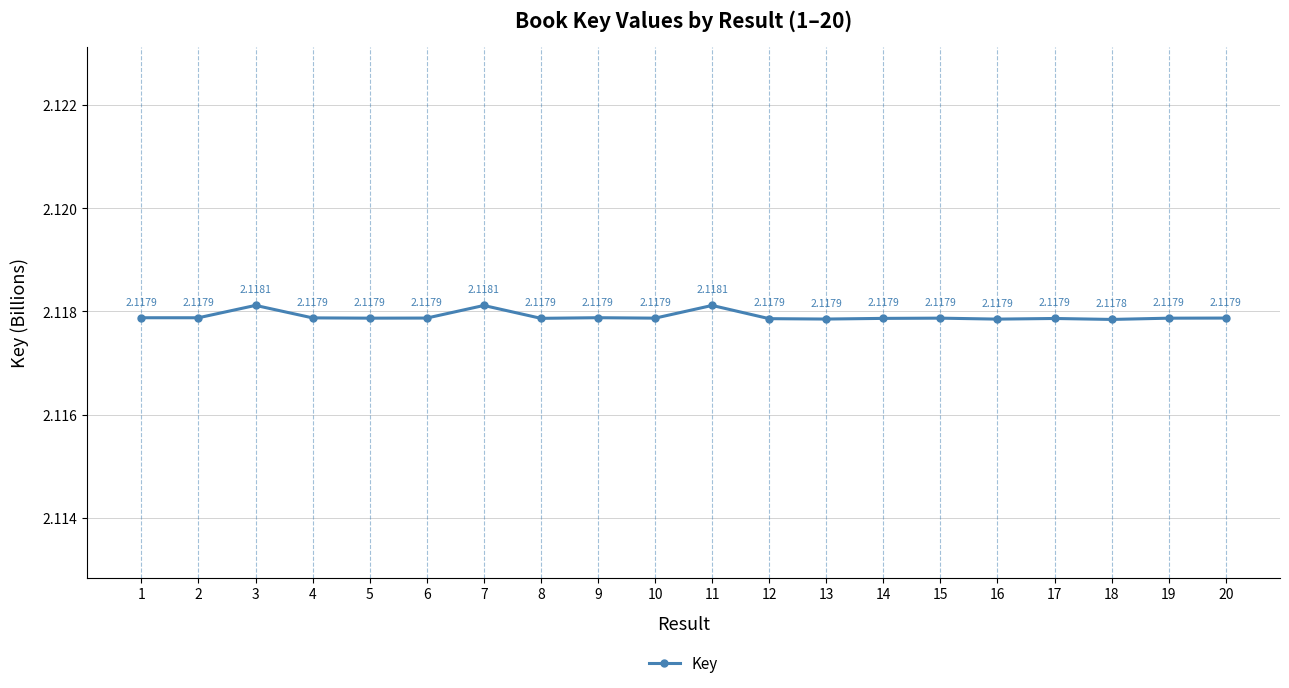

Does the chart display data point markers on the line(s)?

Yes